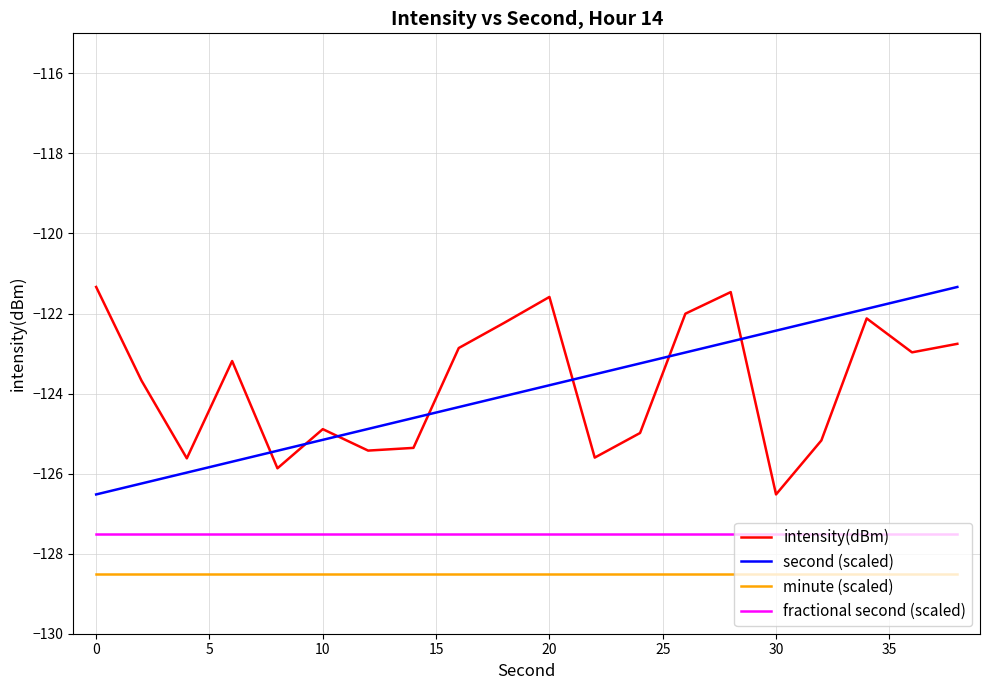

What is the lowest value of the second (scaled) series?

-126.5